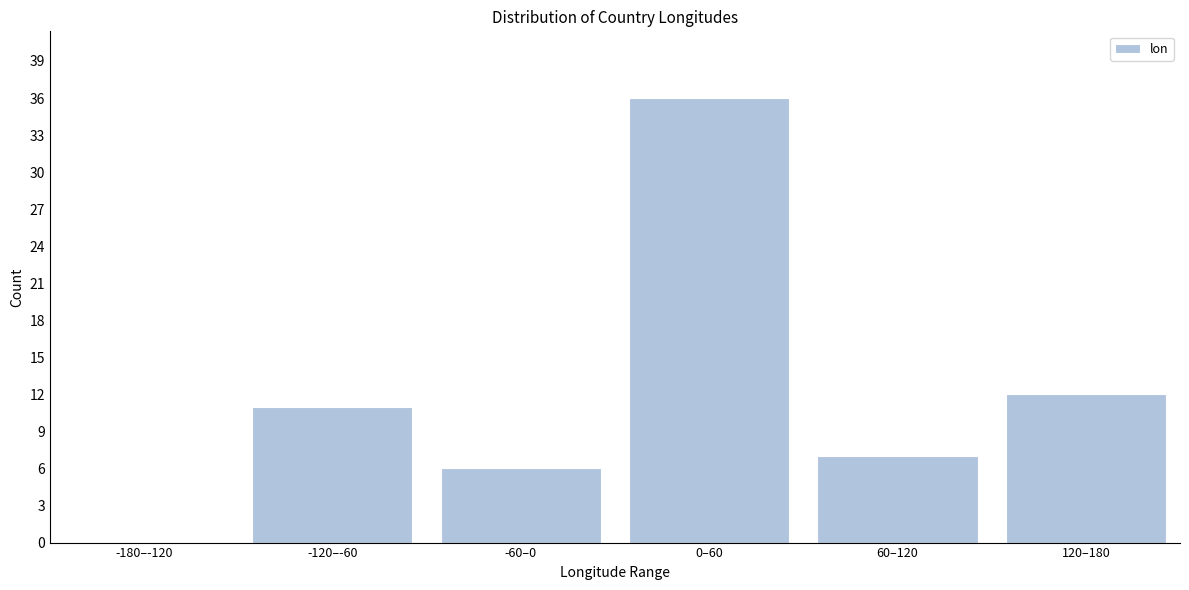

Reading left to right, extract all data points from this chart.

-180–-120=0	-120–-60=11	-60–0=6	0–60=36	60–120=7	120–180=12